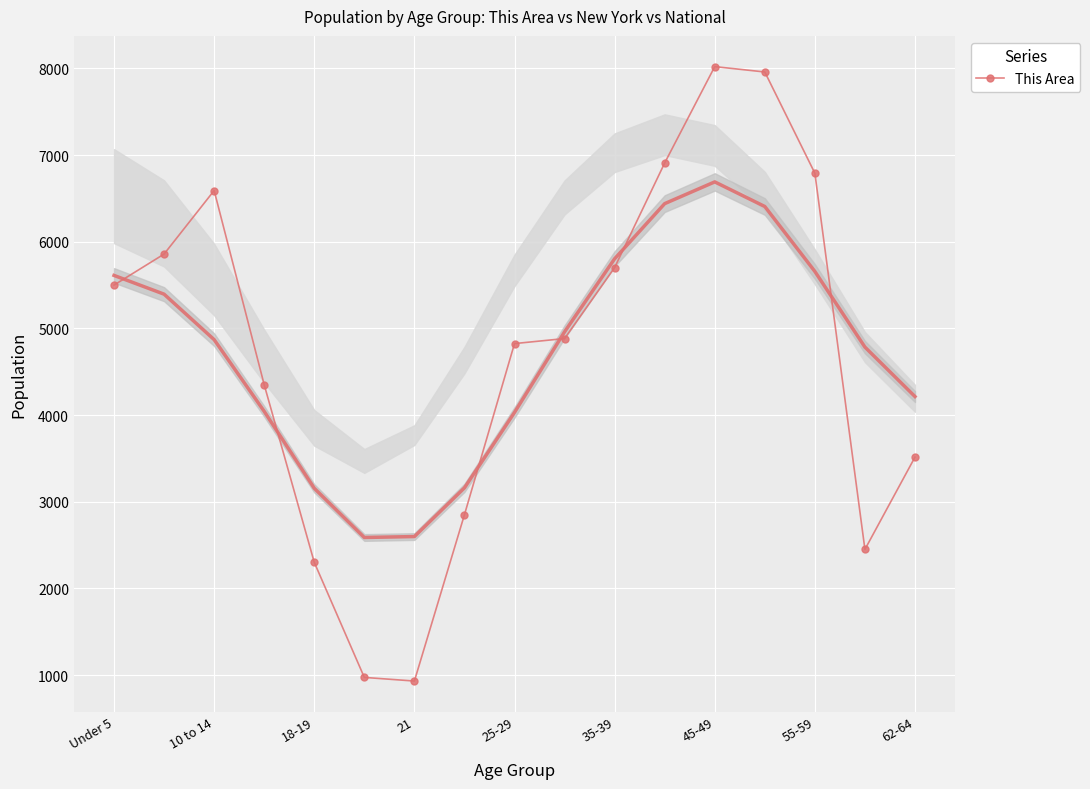

How many lines are shown in the chart?

1